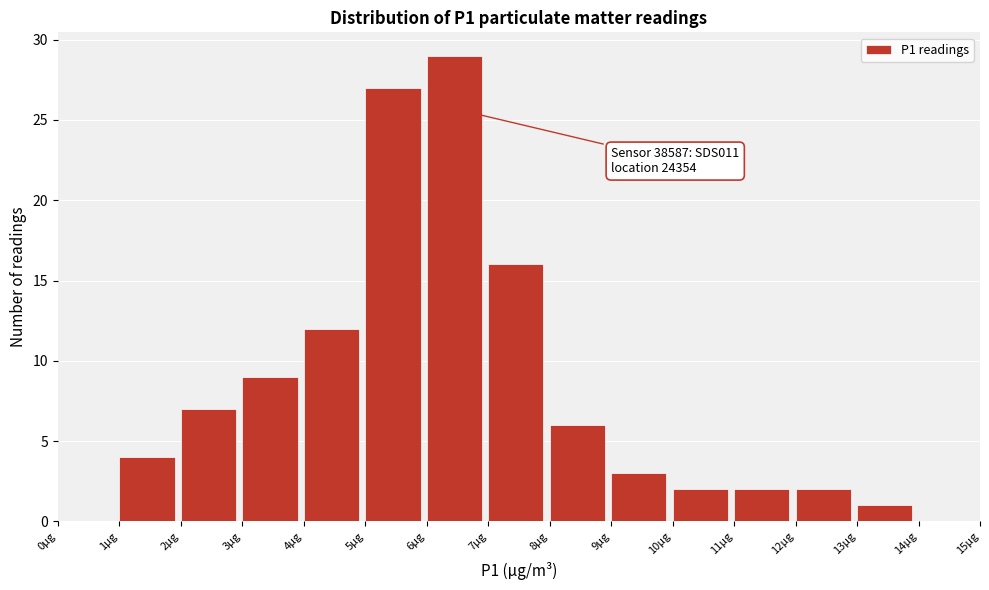

Over which range of the x-axis is the bar tallest?

6 to 7